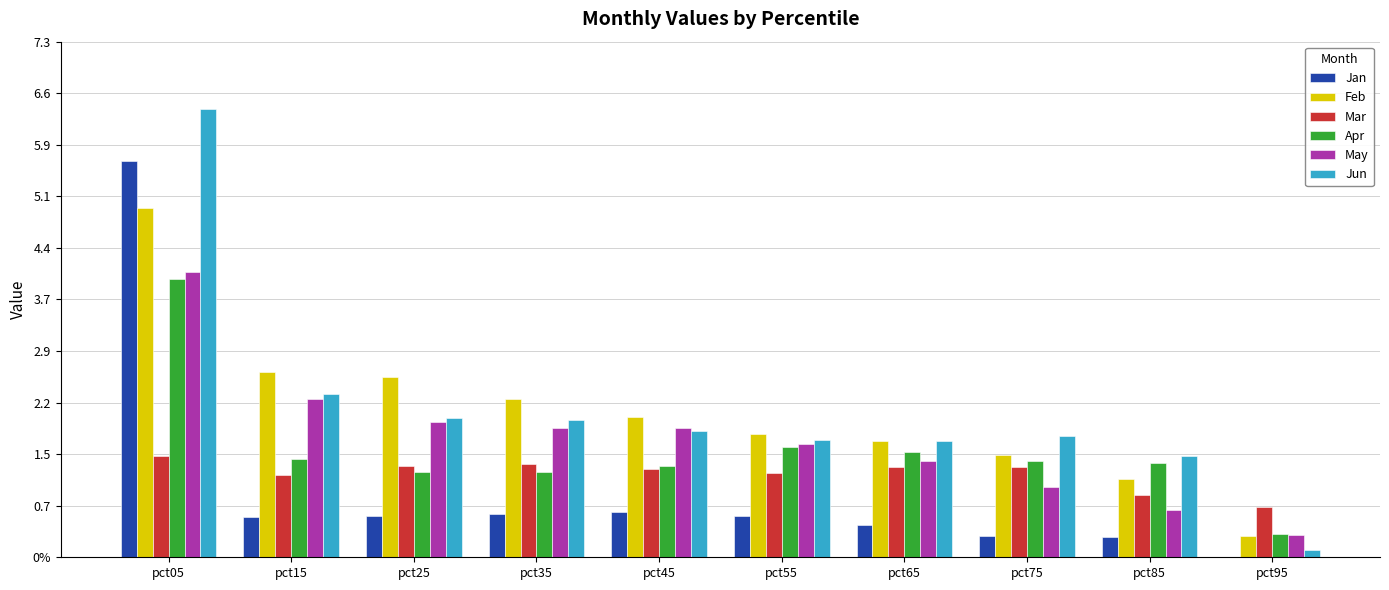

What is the sum of the Mar values at pct25 and pct45?

2.6